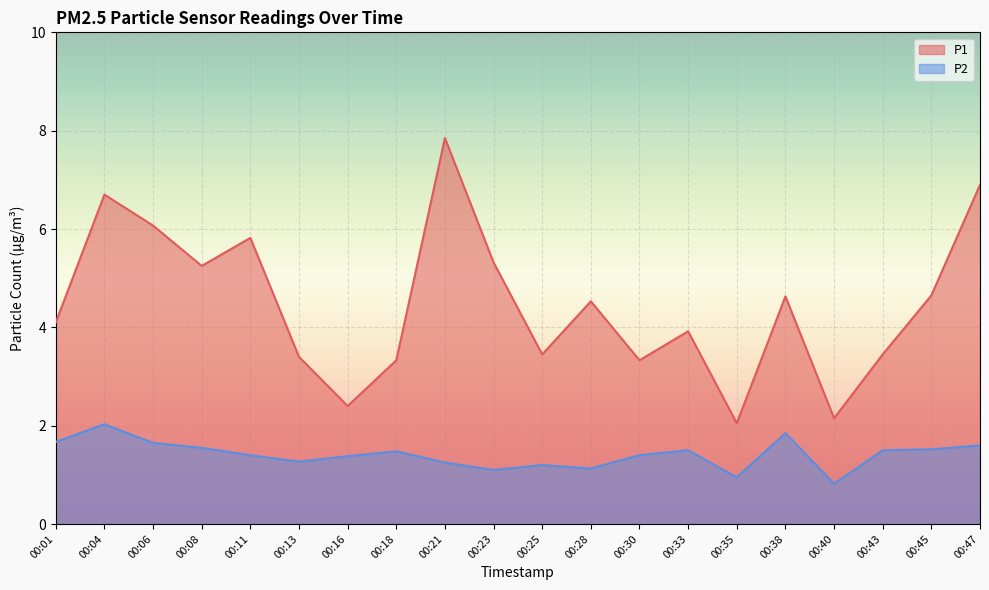

True or false: P1 and P2 cross at least once.

False